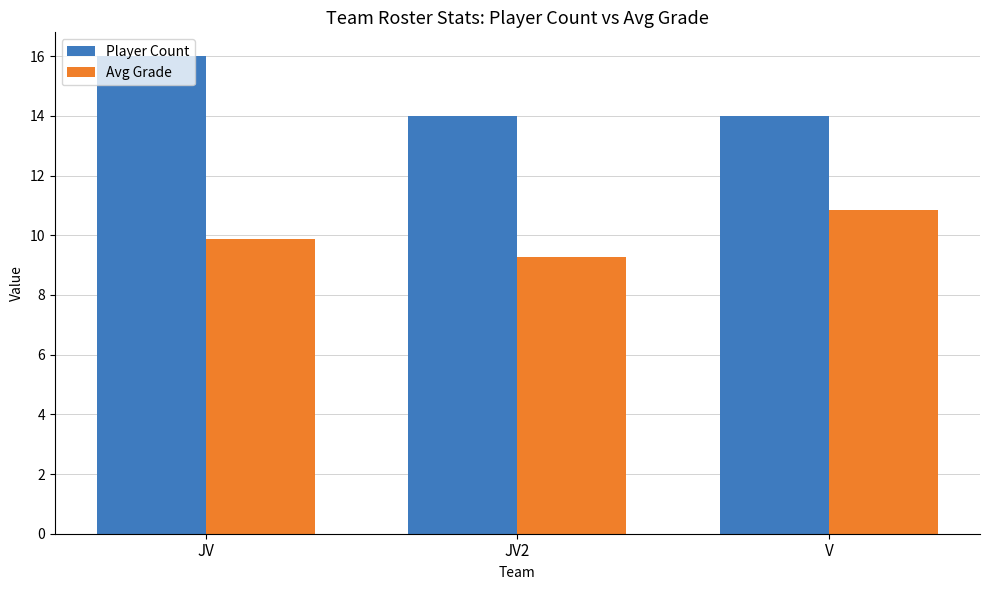

Reading right to left, transcribe all the data shown in this chart.

Player Count: V=14.0	JV2=14.0	JV=16.0
Avg Grade: V=10.9	JV2=9.3	JV=9.9